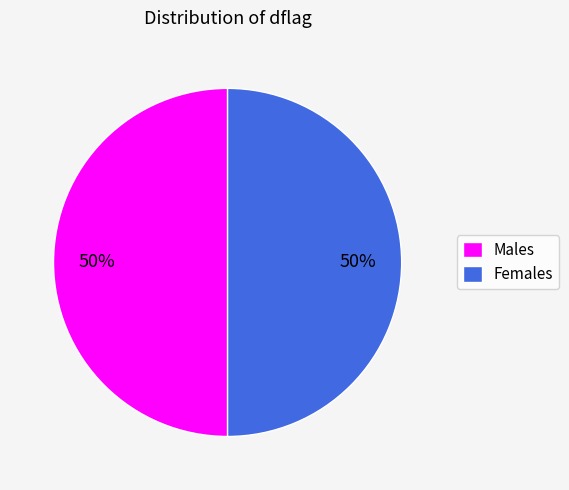

What is the ratio of the value at Males to the value at Females?

1.0